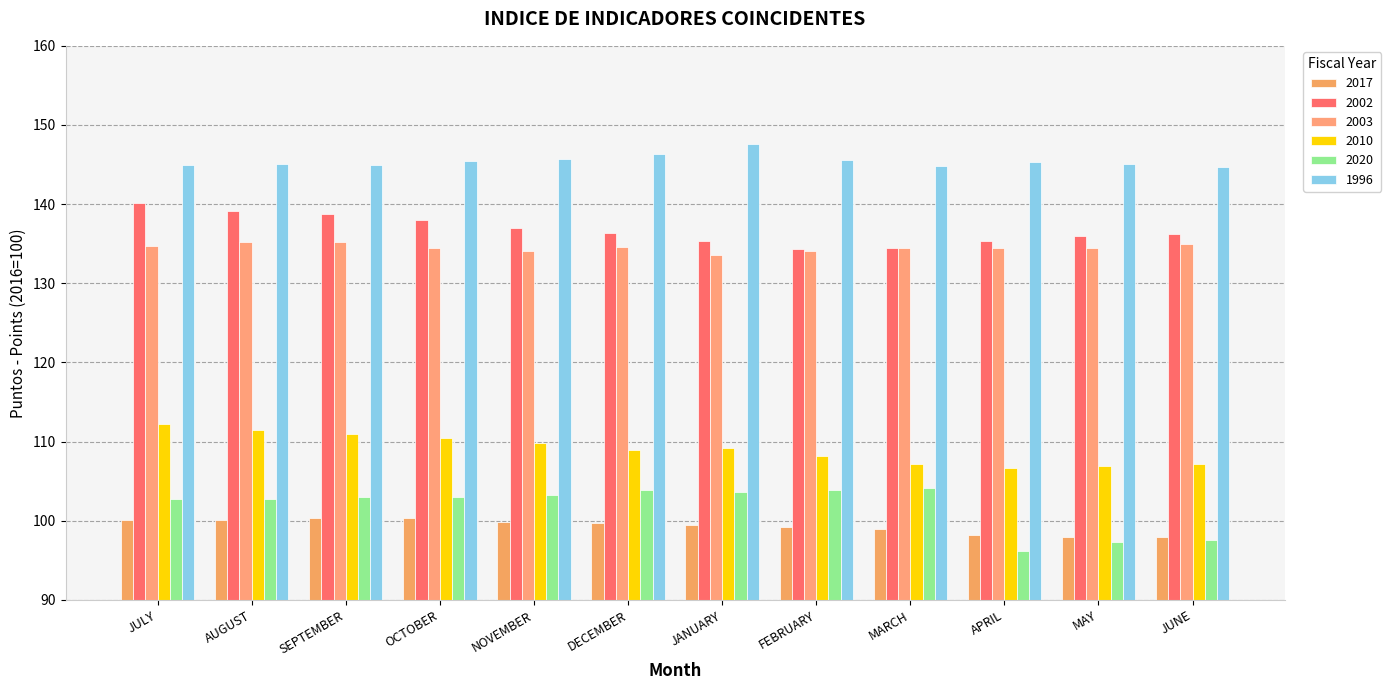

What is the greatest value displayed?

147.6